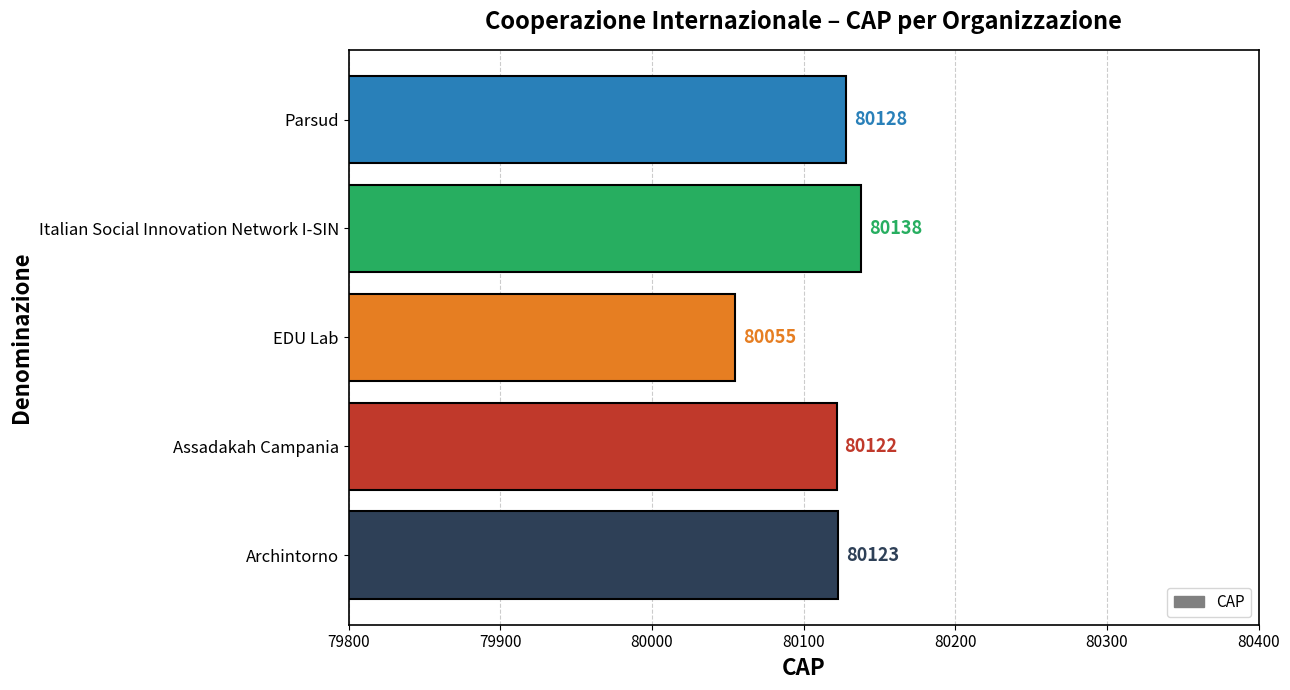

Reading top to bottom, what are all the values shown in this chart?

80128	80138	80055	80122	80123